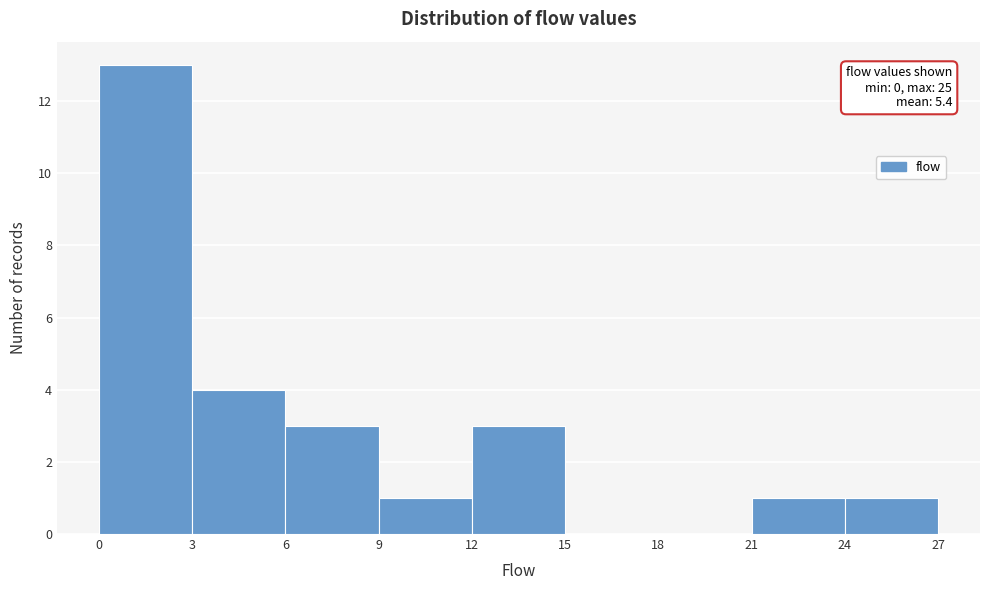

Which range on the x-axis has the tallest bar?

0 to 3